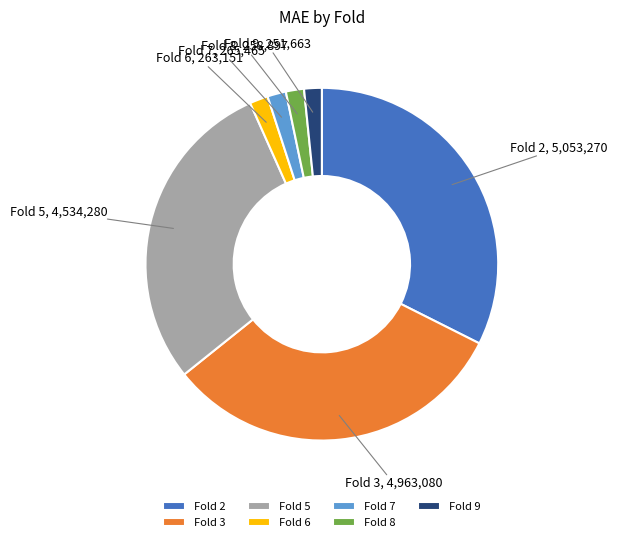

Which slice is the largest?

Fold 2